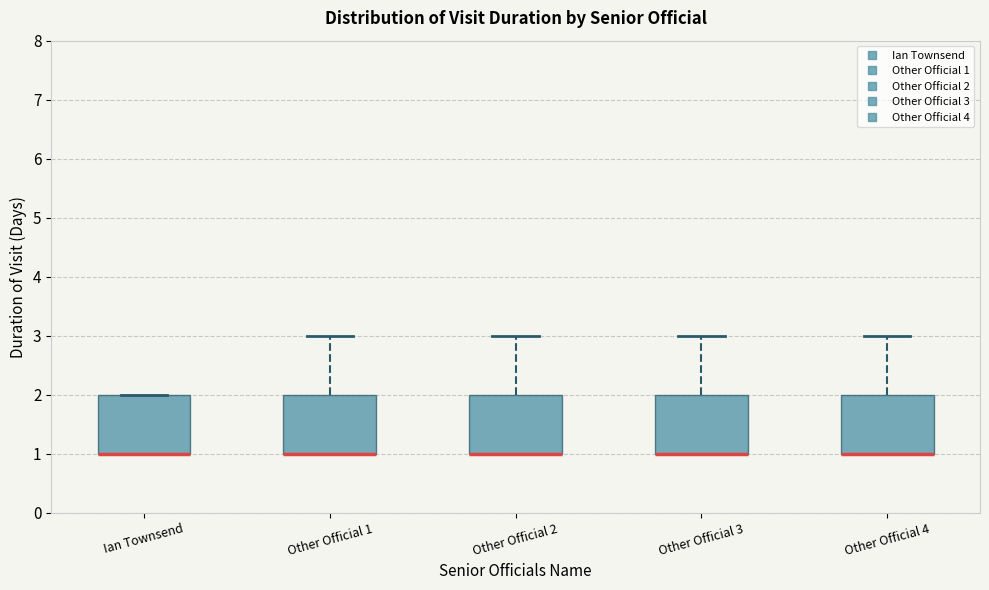

Reading left to right, transcribe this box plot: for each box, give where its median line is, the range the box spans, and where its two whiskers end, as read against the y-axis. The values are not printed on the chart, so give them approximately, as read against the axis.

Ian Townsend: median 1 (drawn on the box's lower edge), box 1 to 2, whiskers 1 to 2
Other Official 1: median 1 (drawn on the box's lower edge), box 1 to 2, whiskers 1 to 3
Other Official 2: median 1 (drawn on the box's lower edge), box 1 to 2, whiskers 1 to 3
Other Official 3: median 1 (drawn on the box's lower edge), box 1 to 2, whiskers 1 to 3
Other Official 4: median 1 (drawn on the box's lower edge), box 1 to 2, whiskers 1 to 3